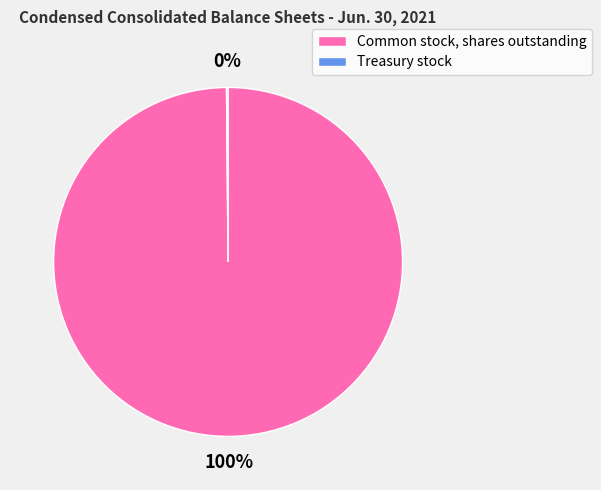

Which slice is the largest?

Common stock, shares outstanding